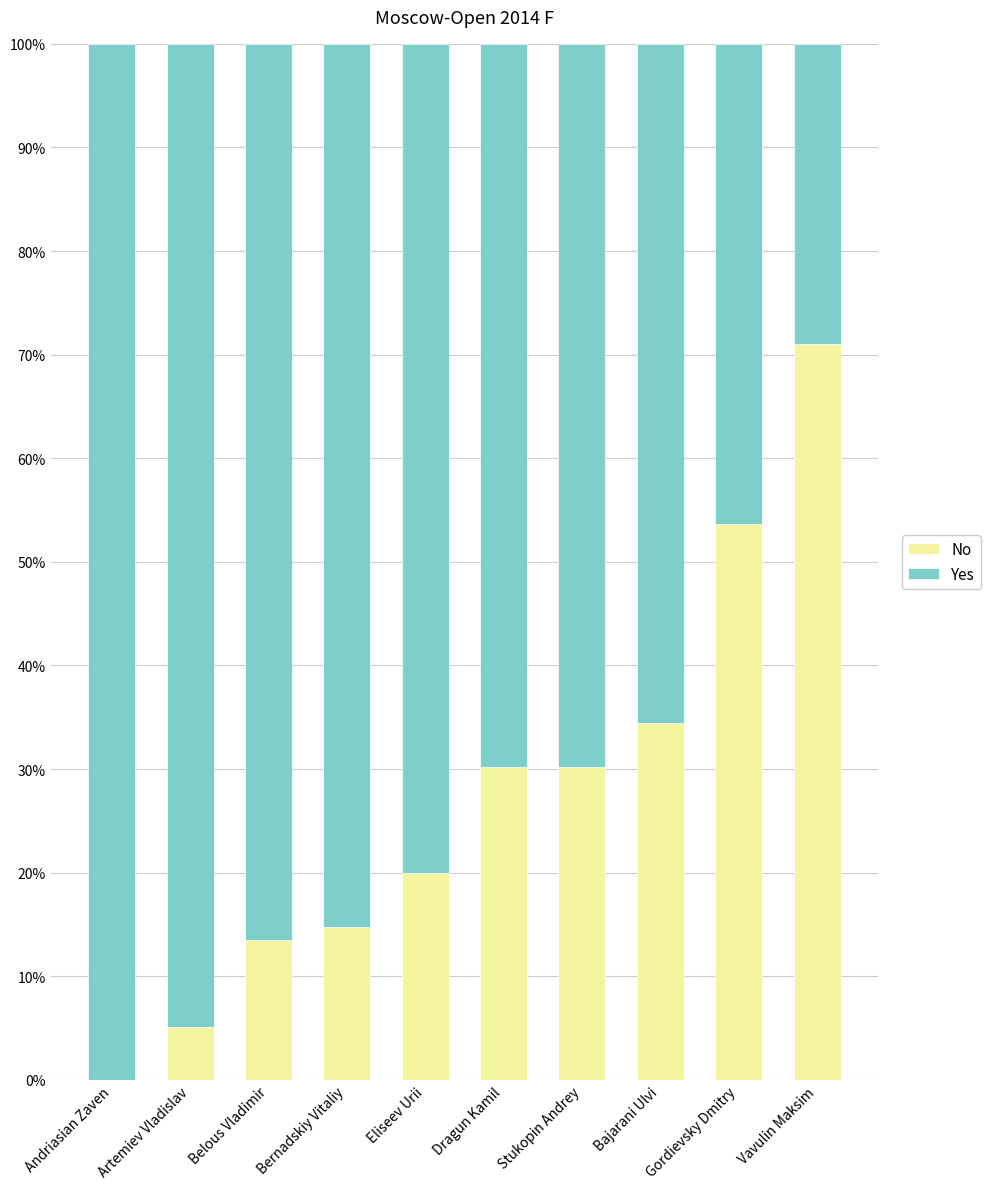

What is the highest value of the No series?

71.1